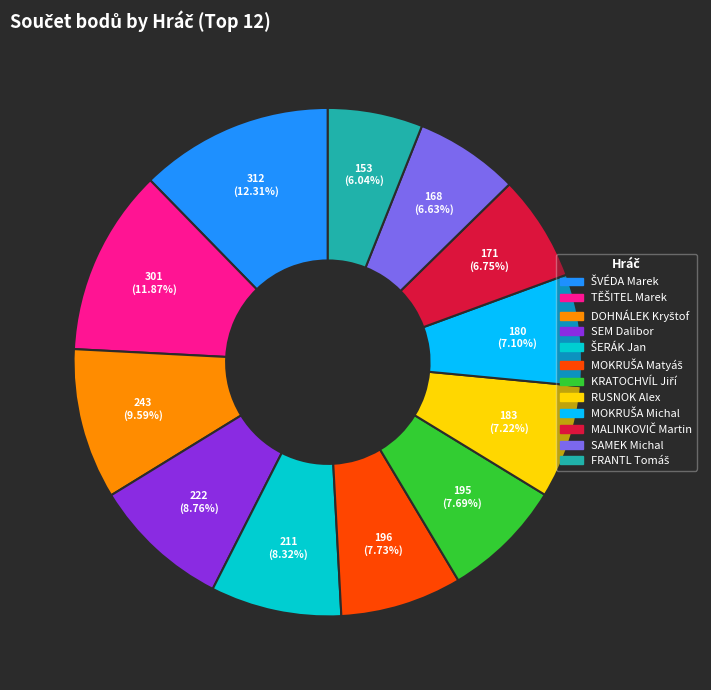

Which has a higher value, RUSNOK Alex or SAMEK Michal?

RUSNOK Alex